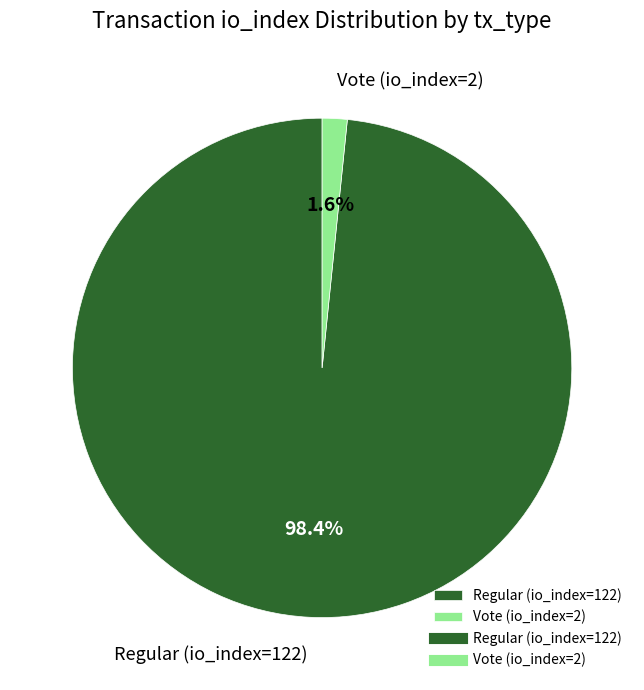

To the nearest percent, what is the average slice percentage?

50%